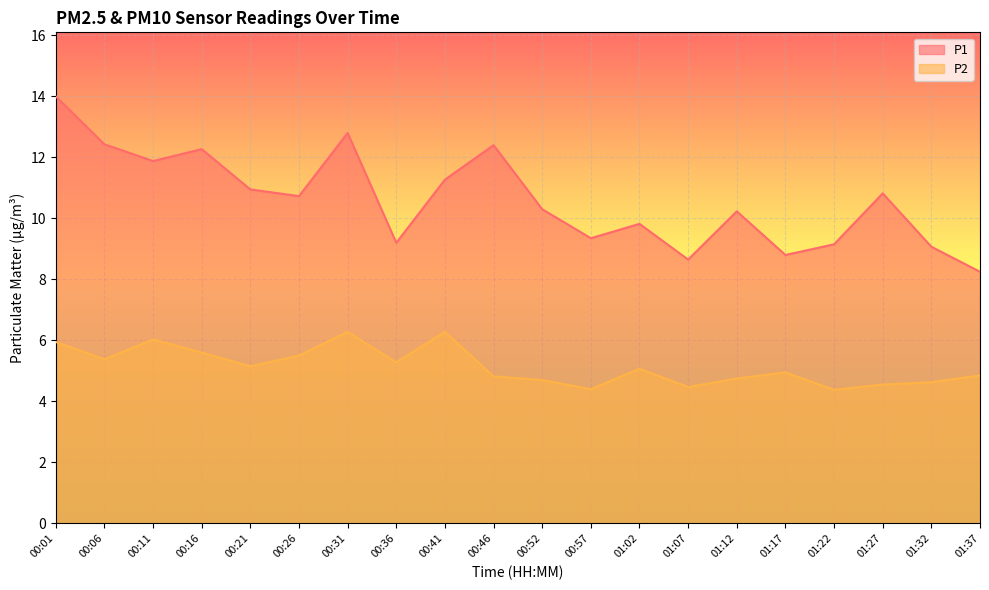

Reading left to right, extract all data points from this chart.

P1: 00:01=14.0	00:06=12.4	00:11=11.9	00:16=12.3	00:21=10.9	00:26=10.7	00:31=12.8	00:36=9.2	00:41=11.3	00:46=12.4	00:52=10.3	00:57=9.3	01:02=9.8	01:07=8.7	01:12=10.2	01:17=8.8	01:22=9.2	01:27=10.8	01:32=9.1	01:37=8.2
P2: 00:01=6.0	00:06=5.4	00:11=6.0	00:16=5.6	00:21=5.2	00:26=5.5	00:31=6.3	00:36=5.3	00:41=6.3	00:46=4.8	00:52=4.7	00:57=4.4	01:02=5.1	01:07=4.5	01:12=4.8	01:17=5.0	01:22=4.4	01:27=4.5	01:32=4.6	01:37=4.8